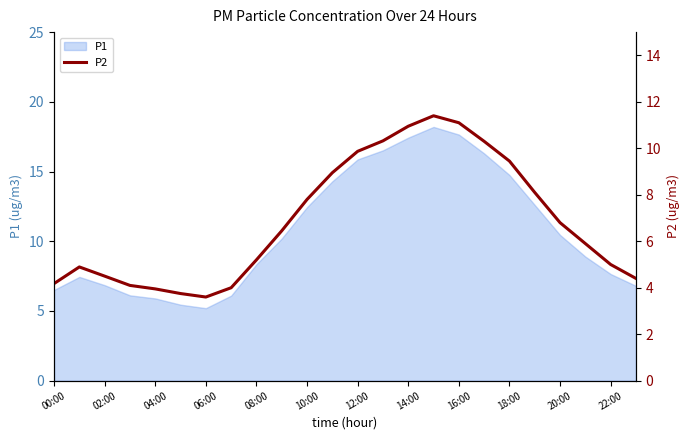

The P1 series shows 4.3 at 22:00. True or false?

False